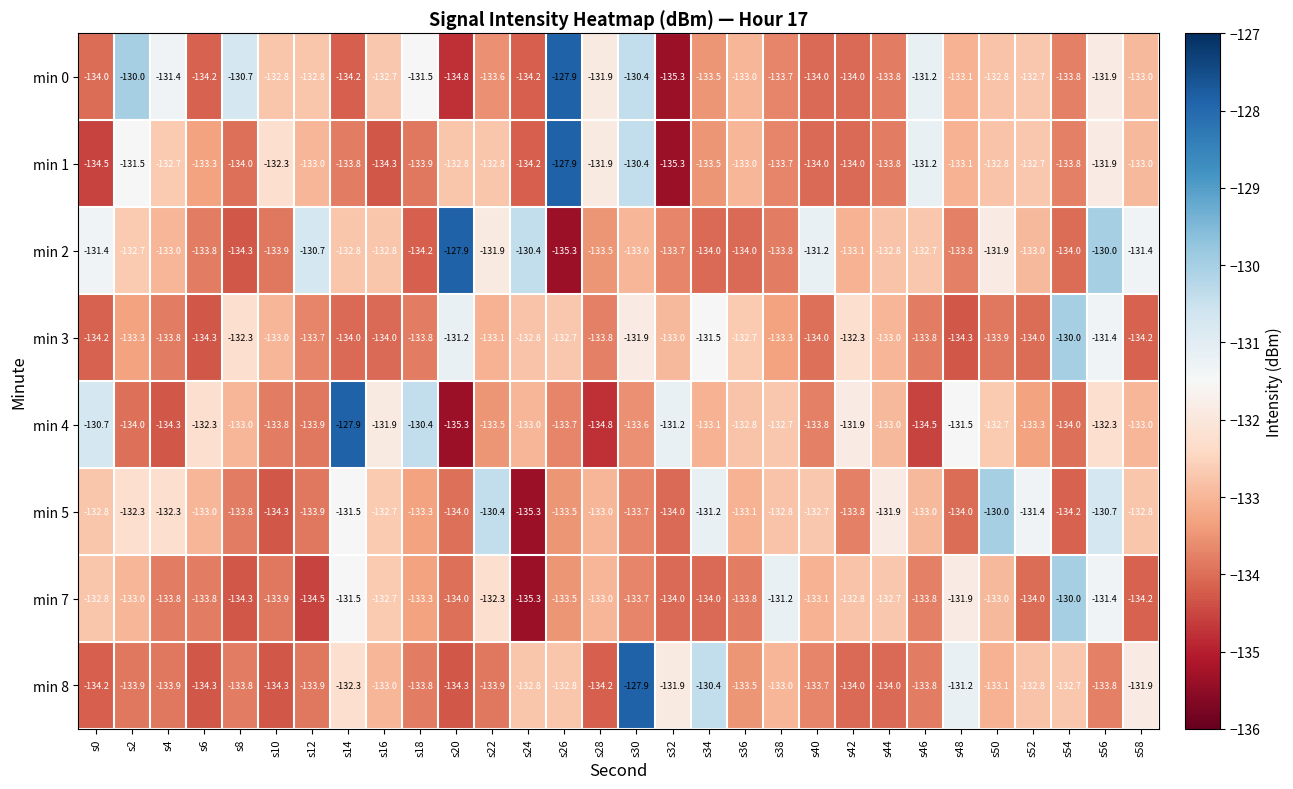

What is the smallest value displayed?

-135.3